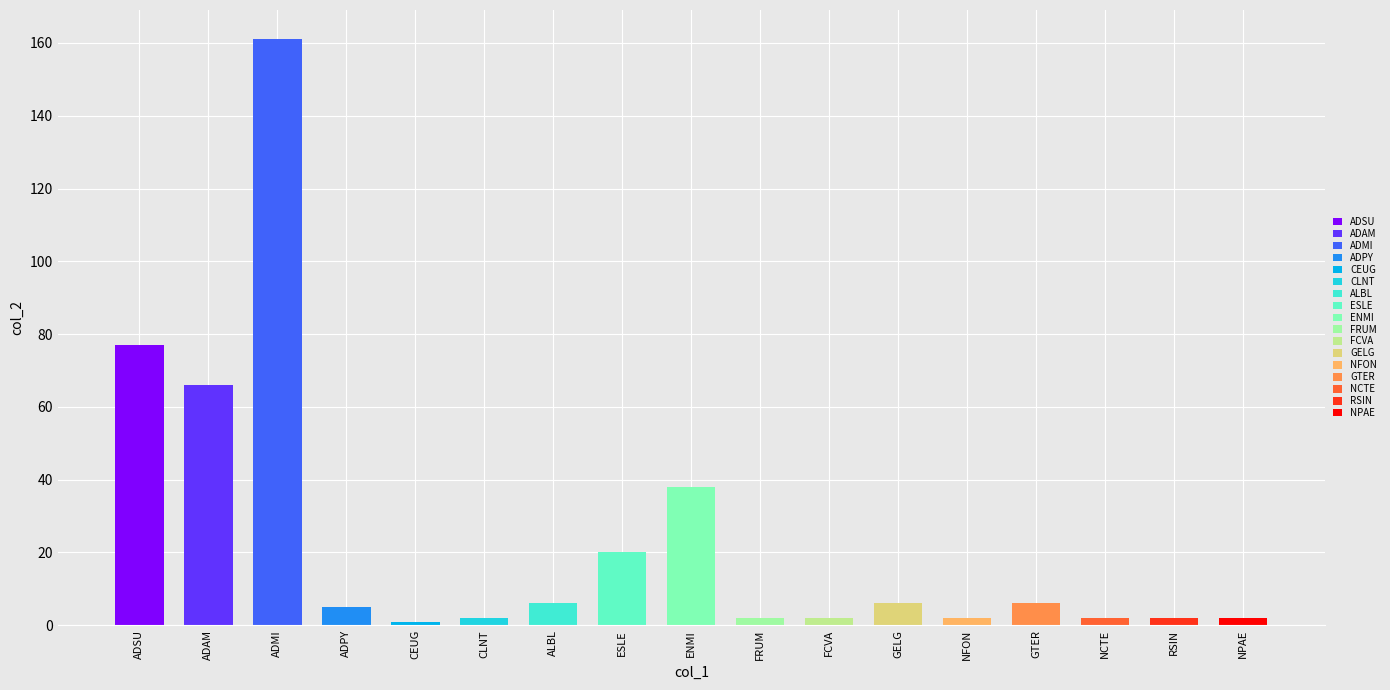

The value at ALBL is 6. True or false?

True